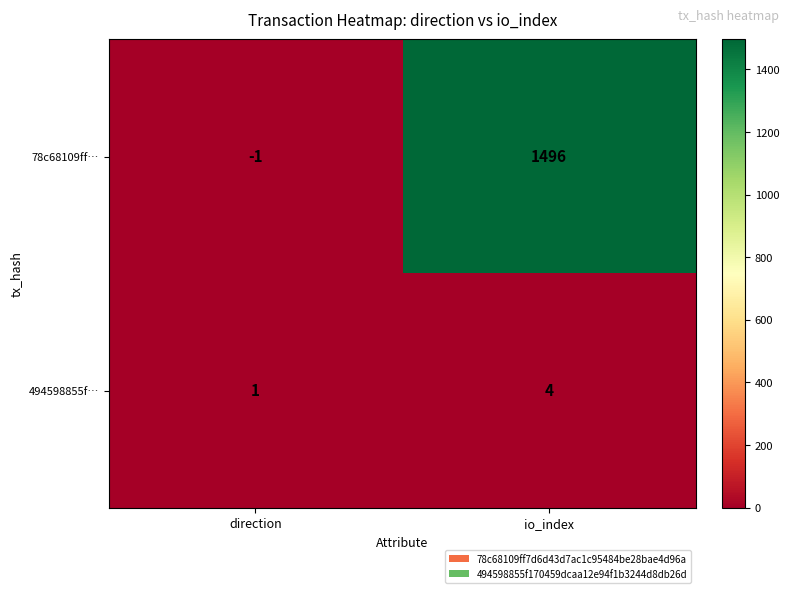

Is it true that 78c68109ff… equals 589 at io_index?

False